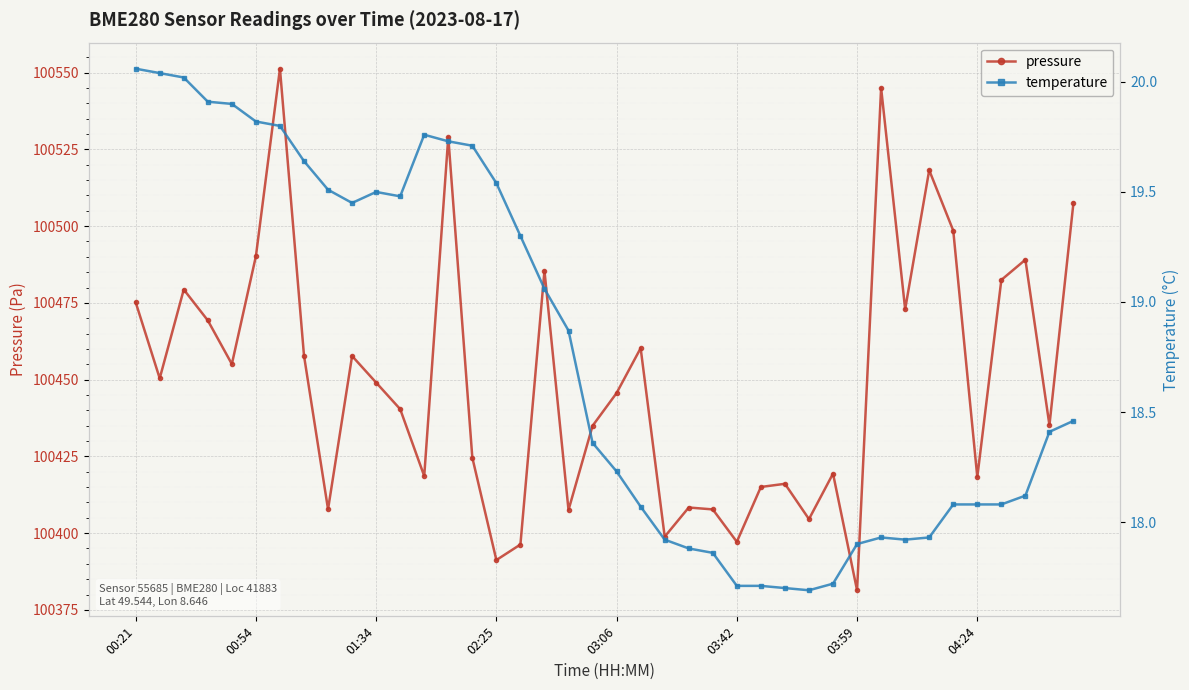

How many series are shown in this chart?

2